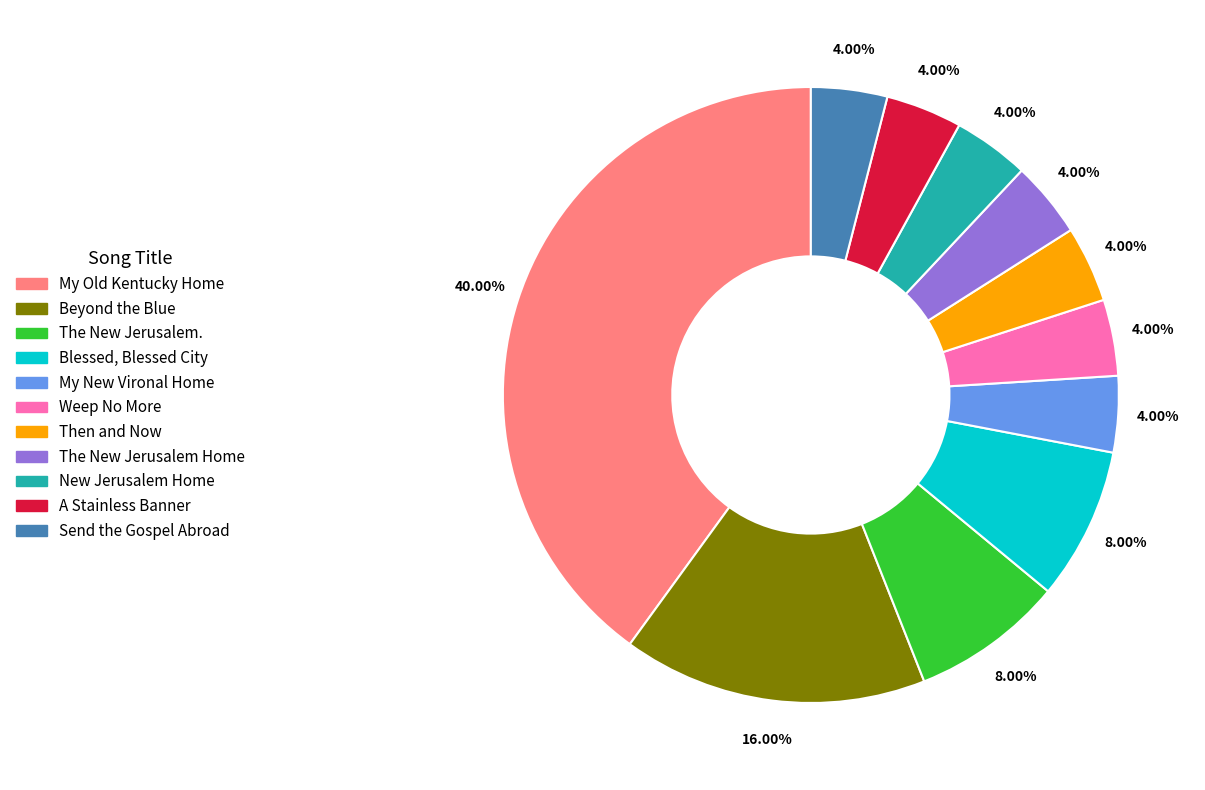

To the nearest percent, what is the difference between the largest and smallest slice percentages?

36%